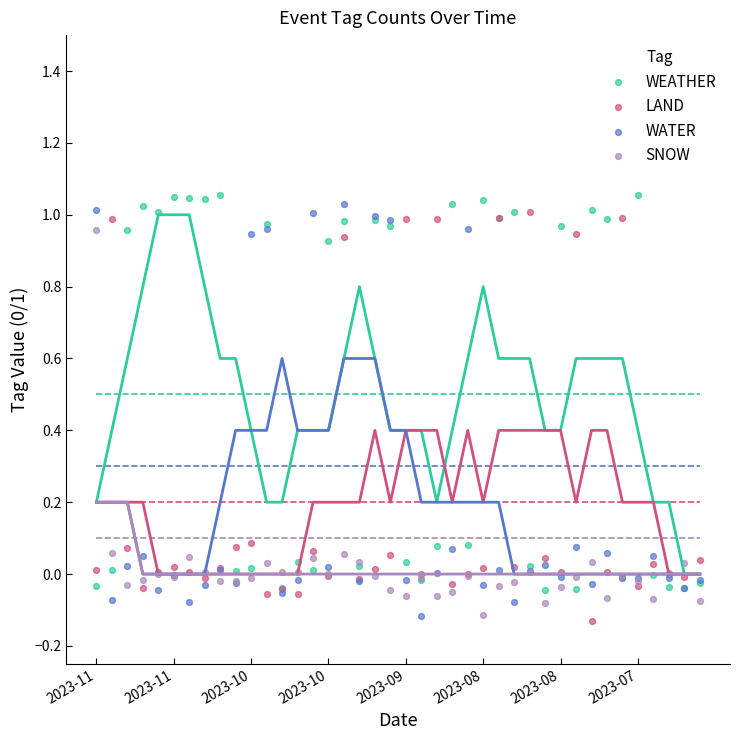

What is the total value across all series at 35?

1.0